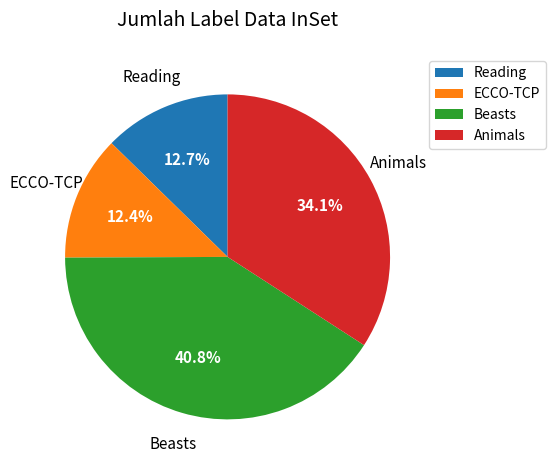

Which slice is the largest?

Beasts